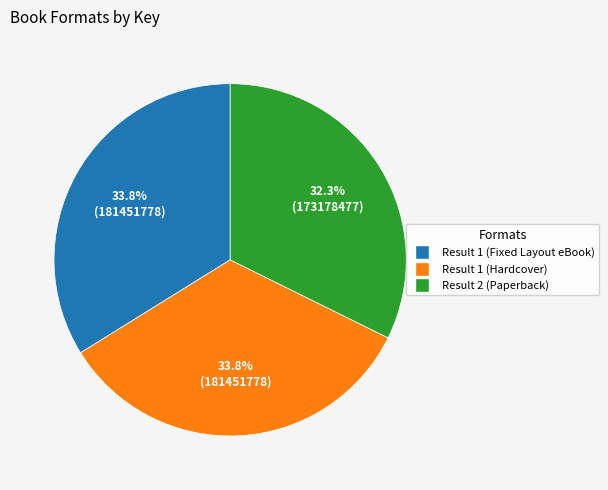

What is the total percentage of Result 1 (Hardcover) and Result 2 (Paperback)?

66.2%